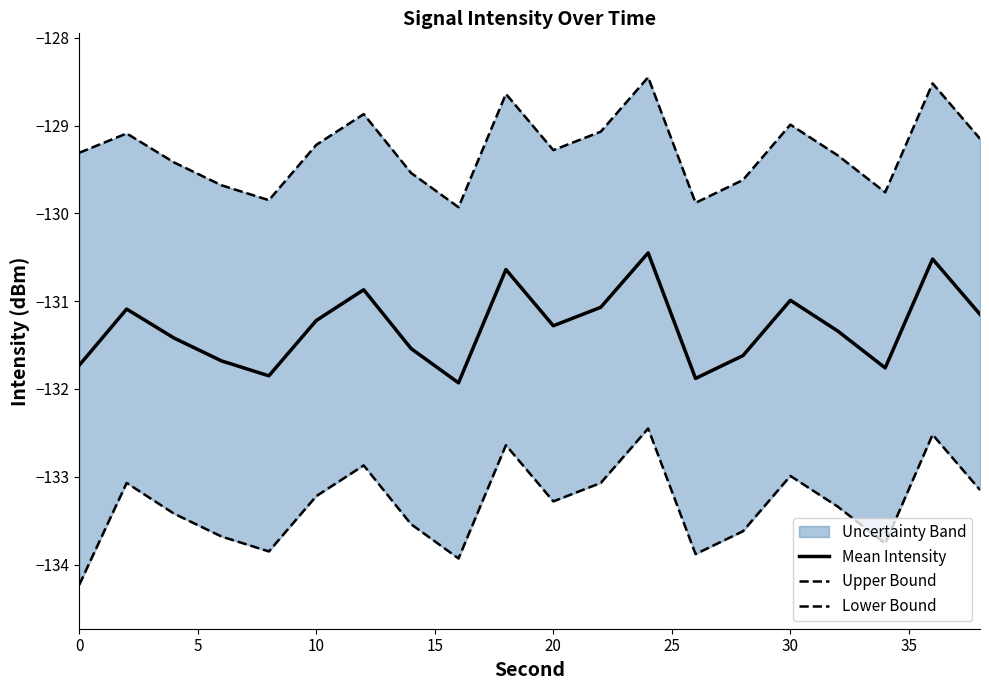

The value of Mean Intensity at 20 is -131.3. True or false?

True